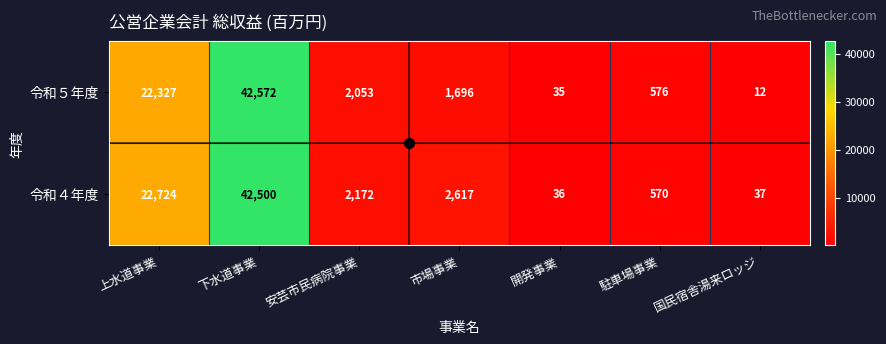

What is the greatest value displayed?

42572